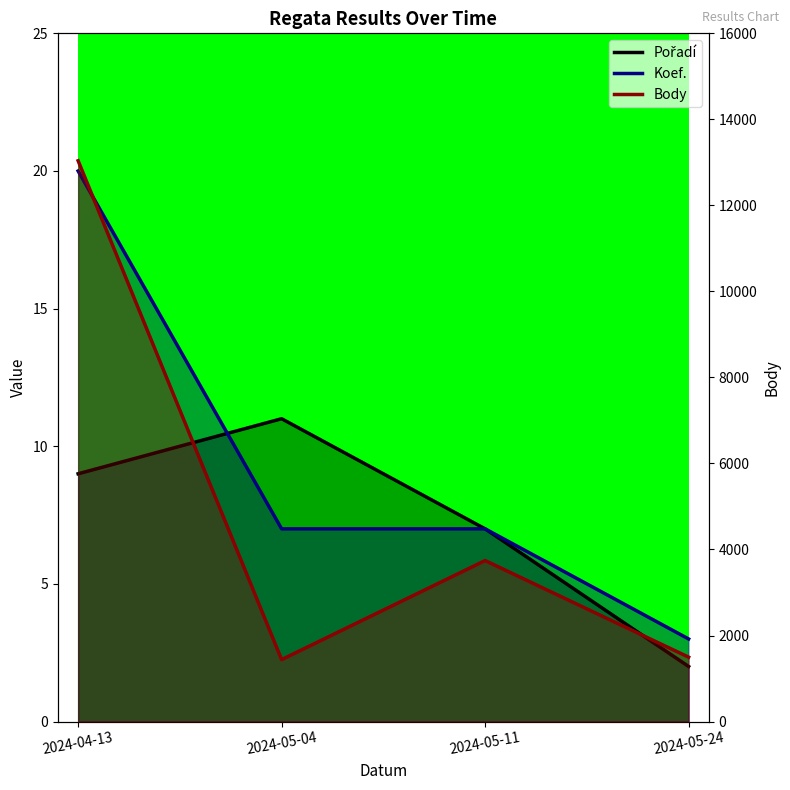

Which series has the widest spread of values?

Body